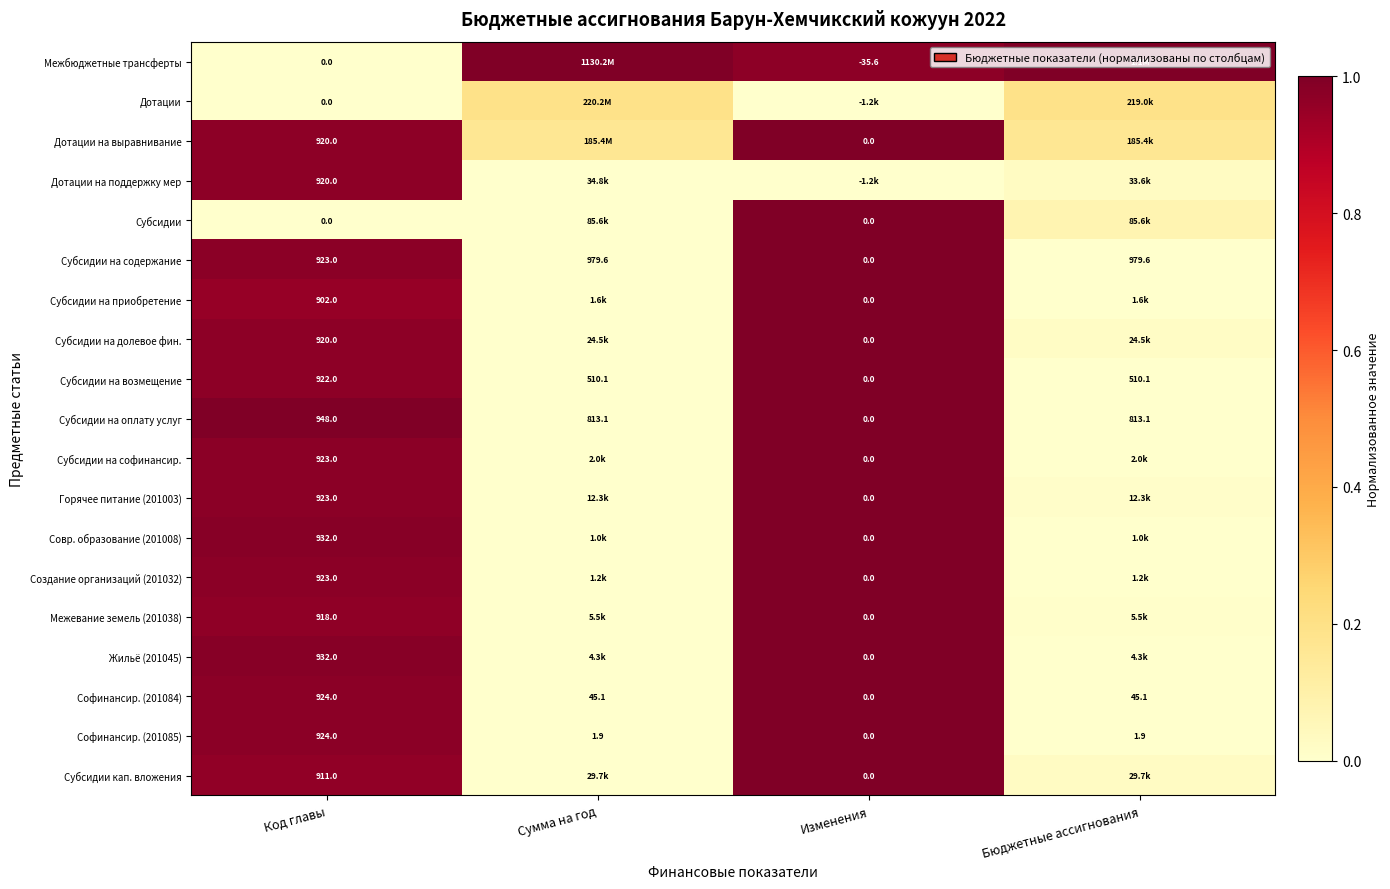

Where does the Софинансир. (201085) series first go above 1?

Код главы